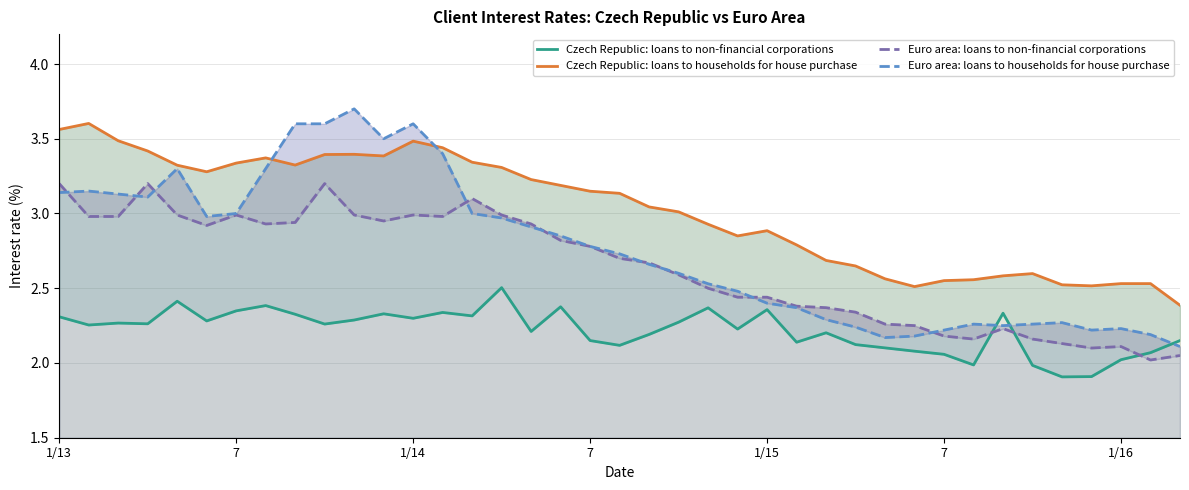

Between 25 and 32, which series saw the biggest shift?

Czech Republic: loans to households for house purchase